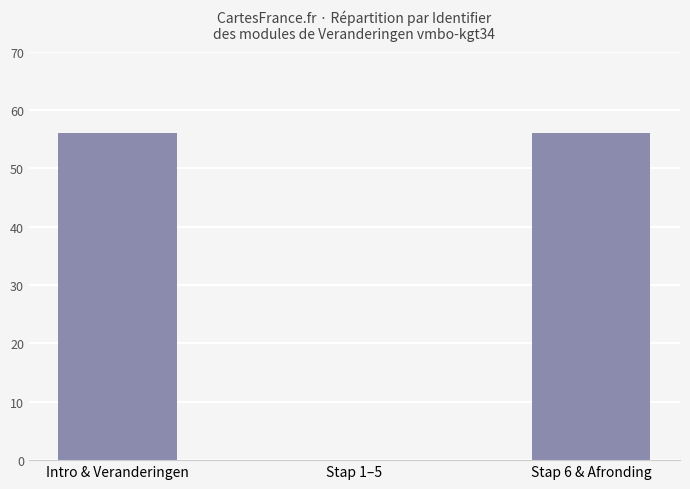

What is the greatest value displayed?

56.0